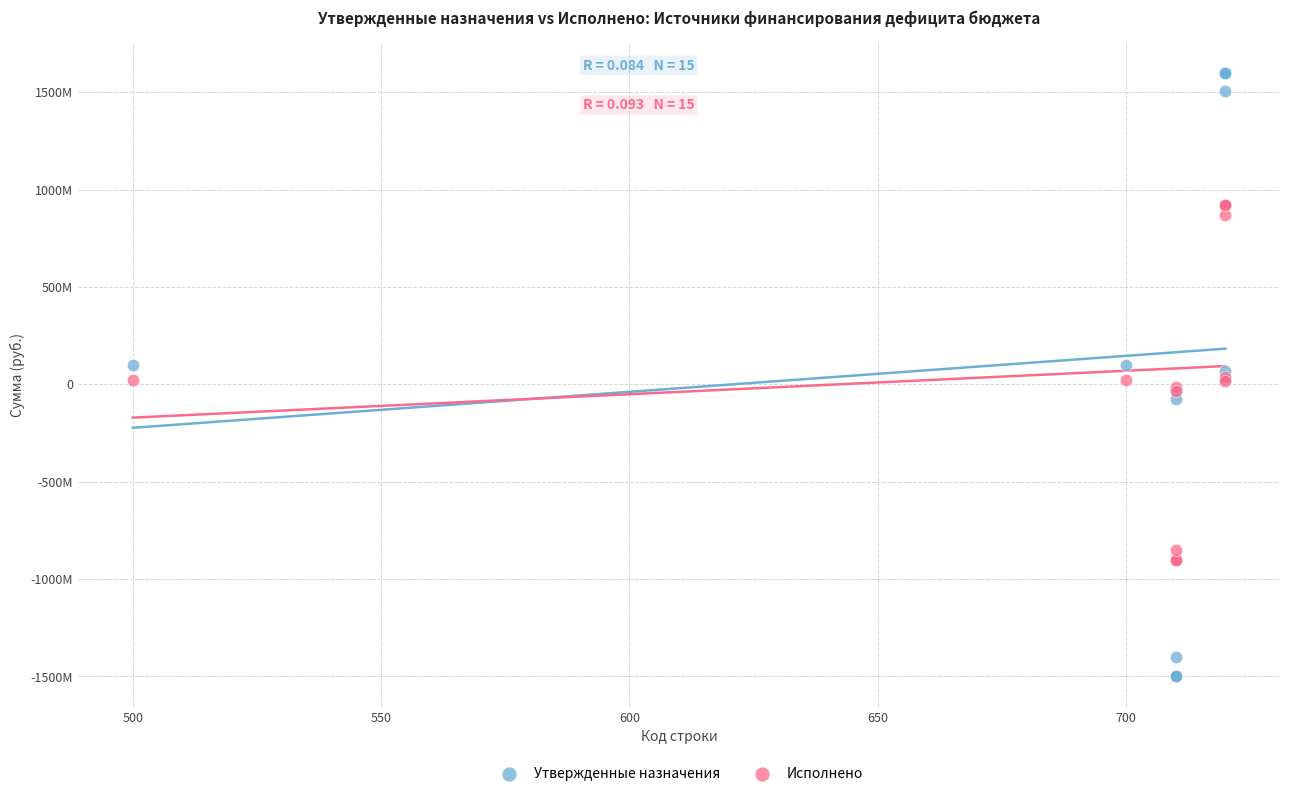

Which series reaches the maximum Y coordinate?

Утвержденные назначения